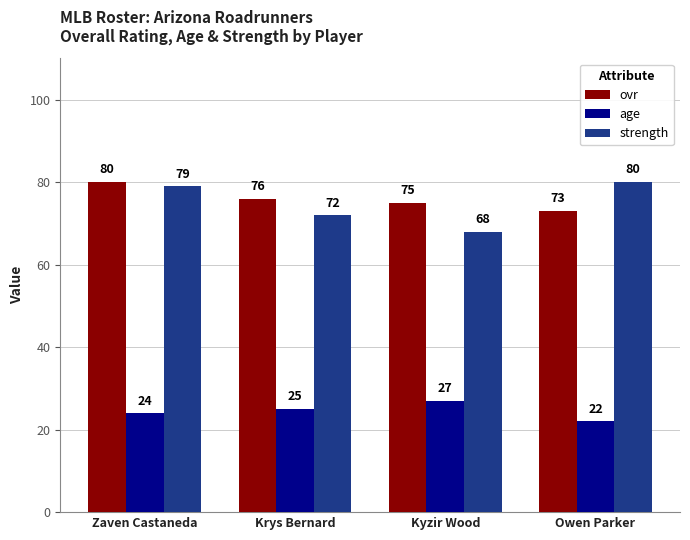

Where is ovr nearest to the value 76?

Krys Bernard